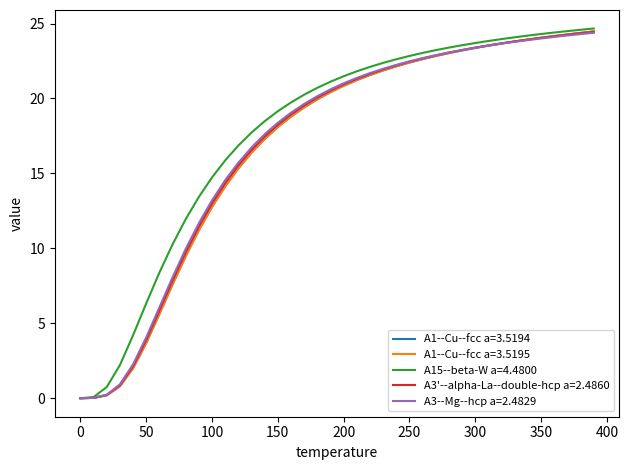

How many lines are shown in the chart?

5